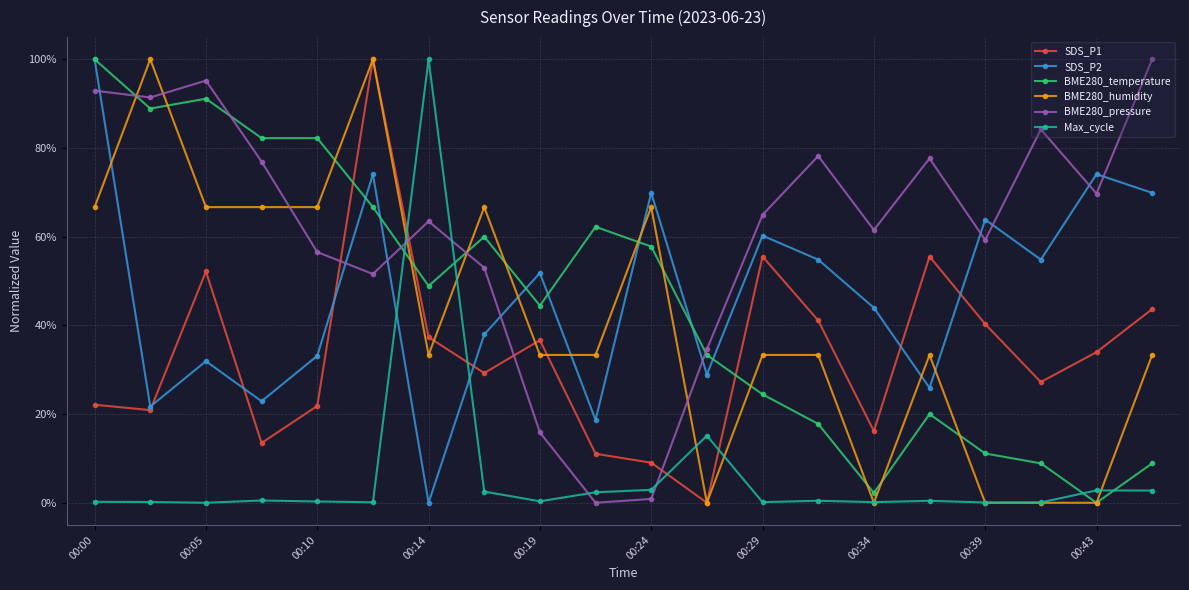

What is the value of the BME280_pressure point at the 2nd from the left?

91.4